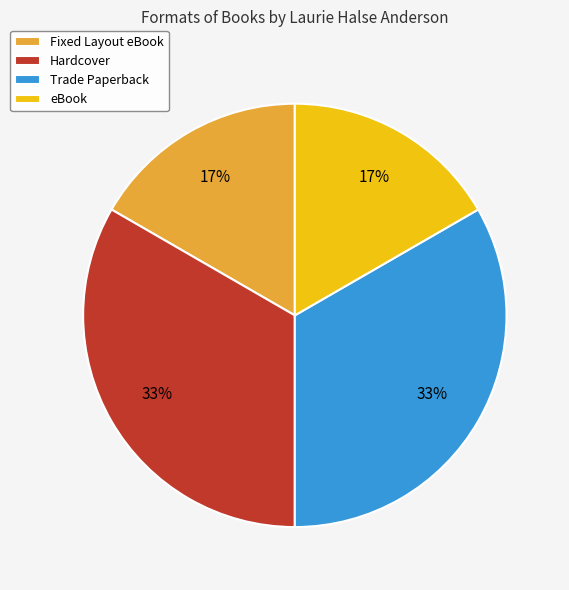

What percentage is the Hardcover slice, to the nearest percent?

33%